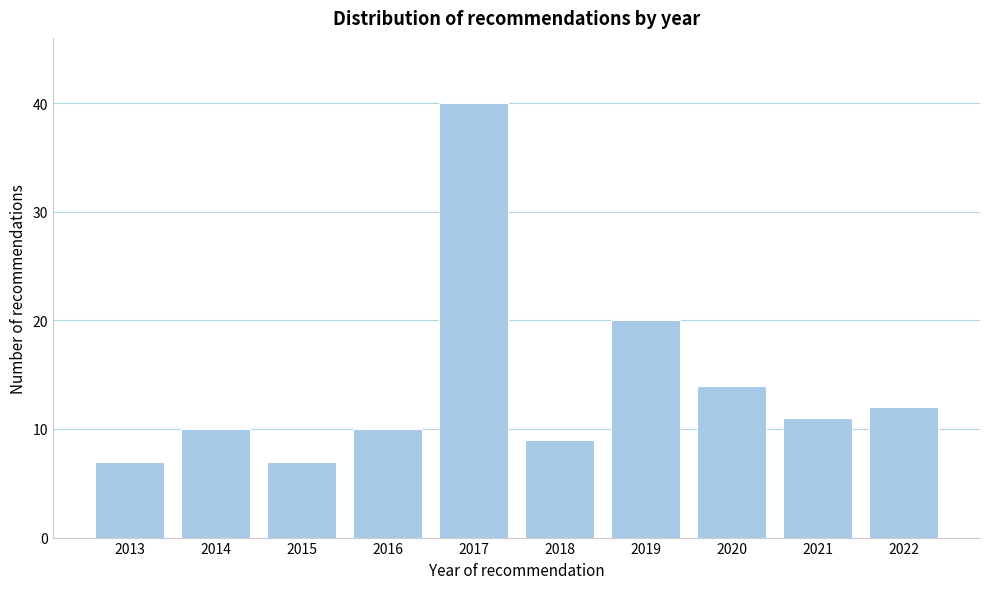

Reading right to left, what are all the values shown in this chart?

12	11	14	20	9	40	10	7	10	7